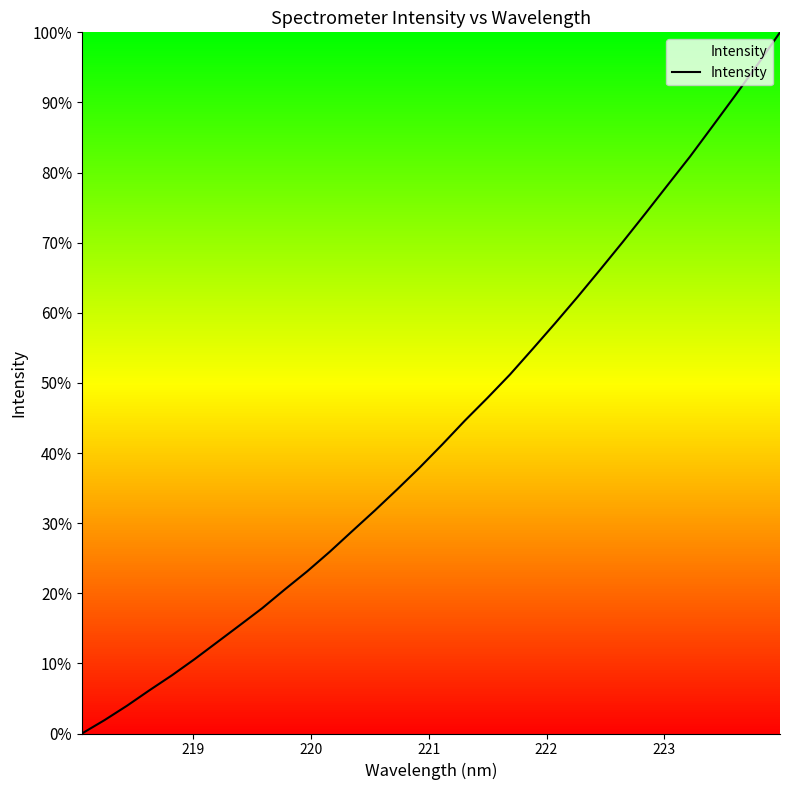

Is this an area chart (filled region under the line)?

Yes